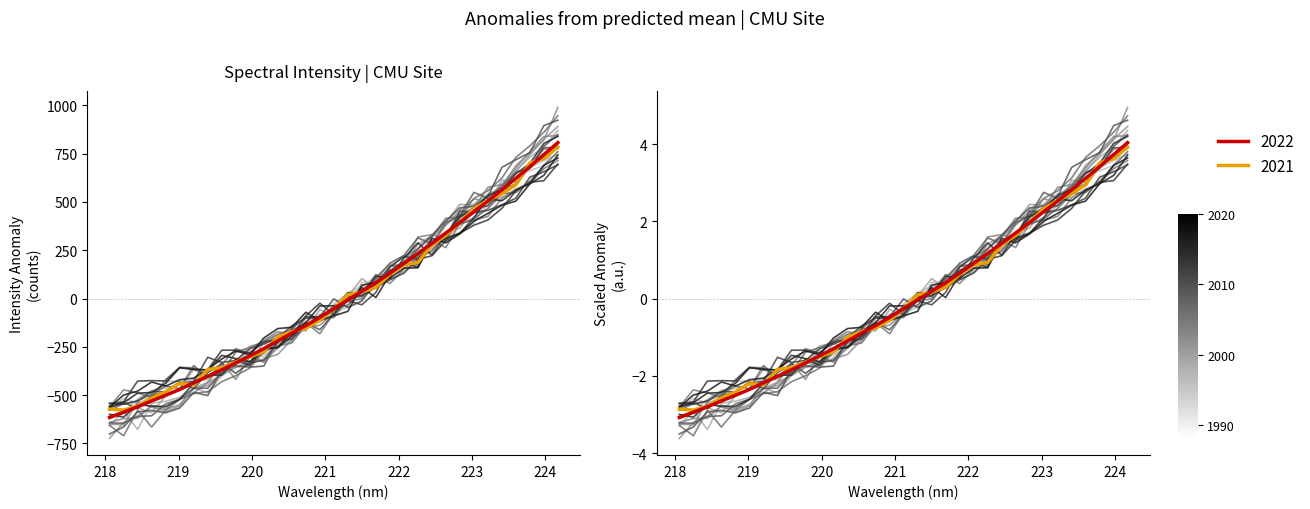

True or false: the data has more than 2 interior local peaks.

False